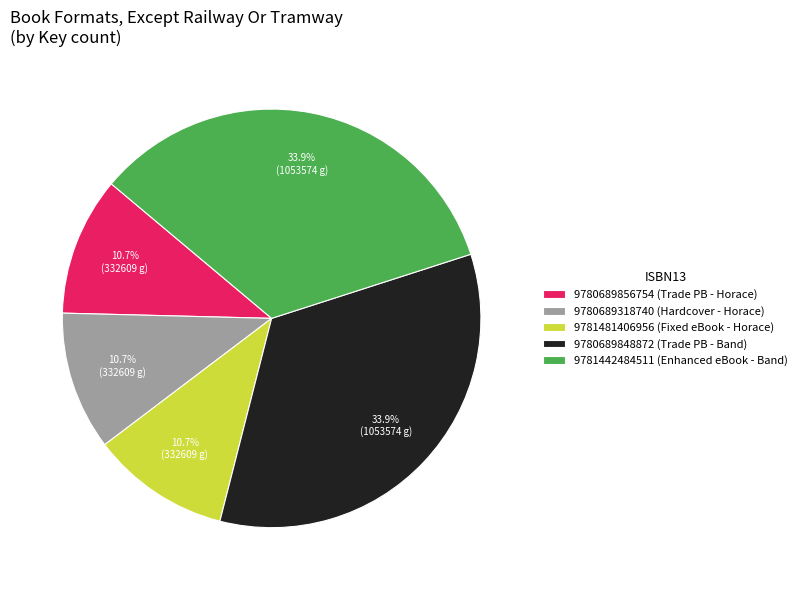

Between 9780689318740 (Hardcover - Horace) and 9781442484511 (Enhanced eBook - Band), which is larger?

9781442484511 (Enhanced eBook - Band)